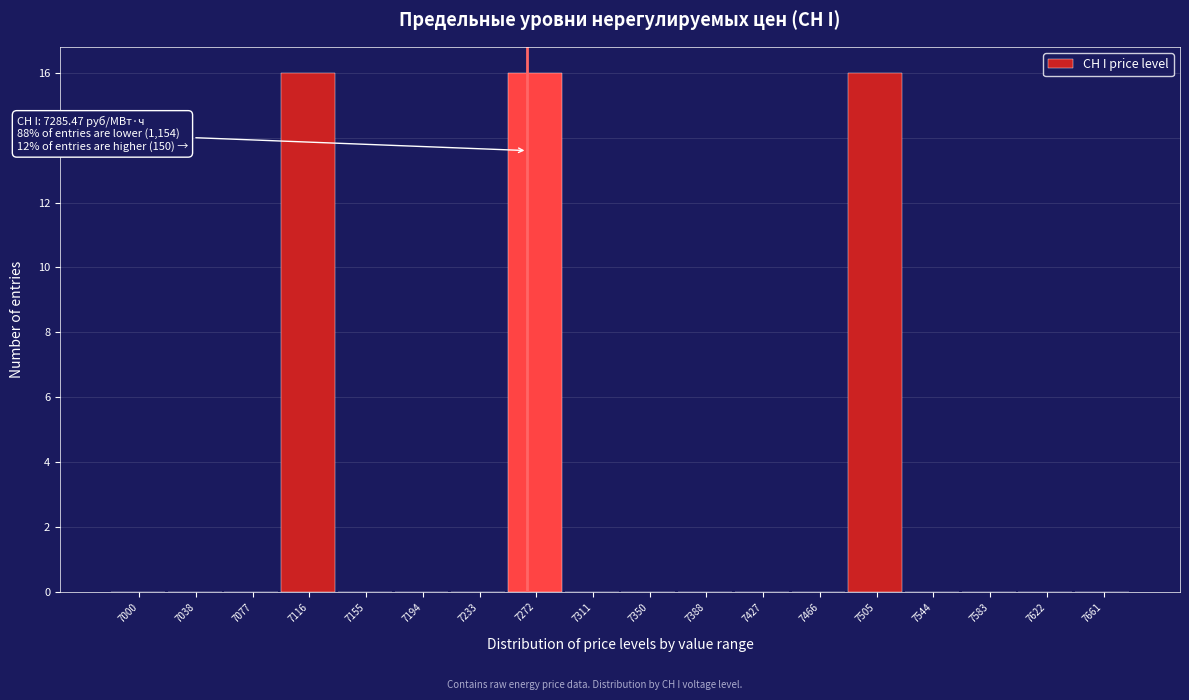

Reading right to left, transcribe all the data shown in this chart.

7661=0	7622=0	7583=0	7544=0	7505=16	7466=0	7427=0	7388=0	7350=0	7311=0	7272=16	7233=0	7194=0	7155=0	7116=16	7077=0	7038=0	7000=0